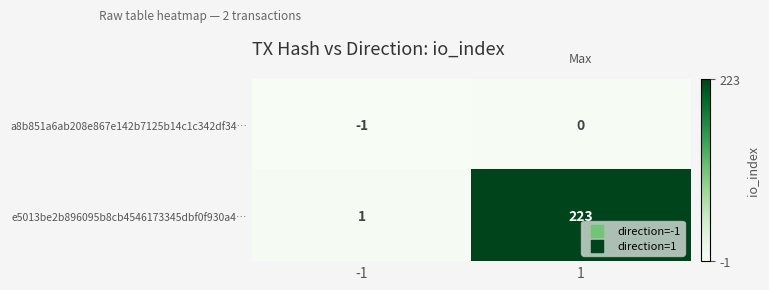

Reading left to right, what are all the values shown in this chart?

a8b851a6ab208e867e142b7125b14c1c342df34…: -1=-1	1=0
e5013be2b896095b8cb4546173345dbf0f930a4…: -1=1	1=223